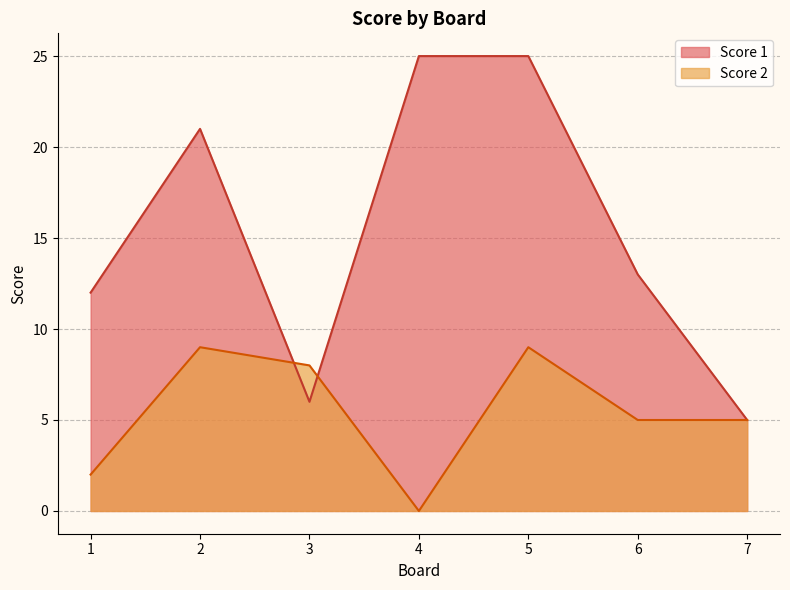

What is the sum of the Score 1 values at 7 and 5?

30